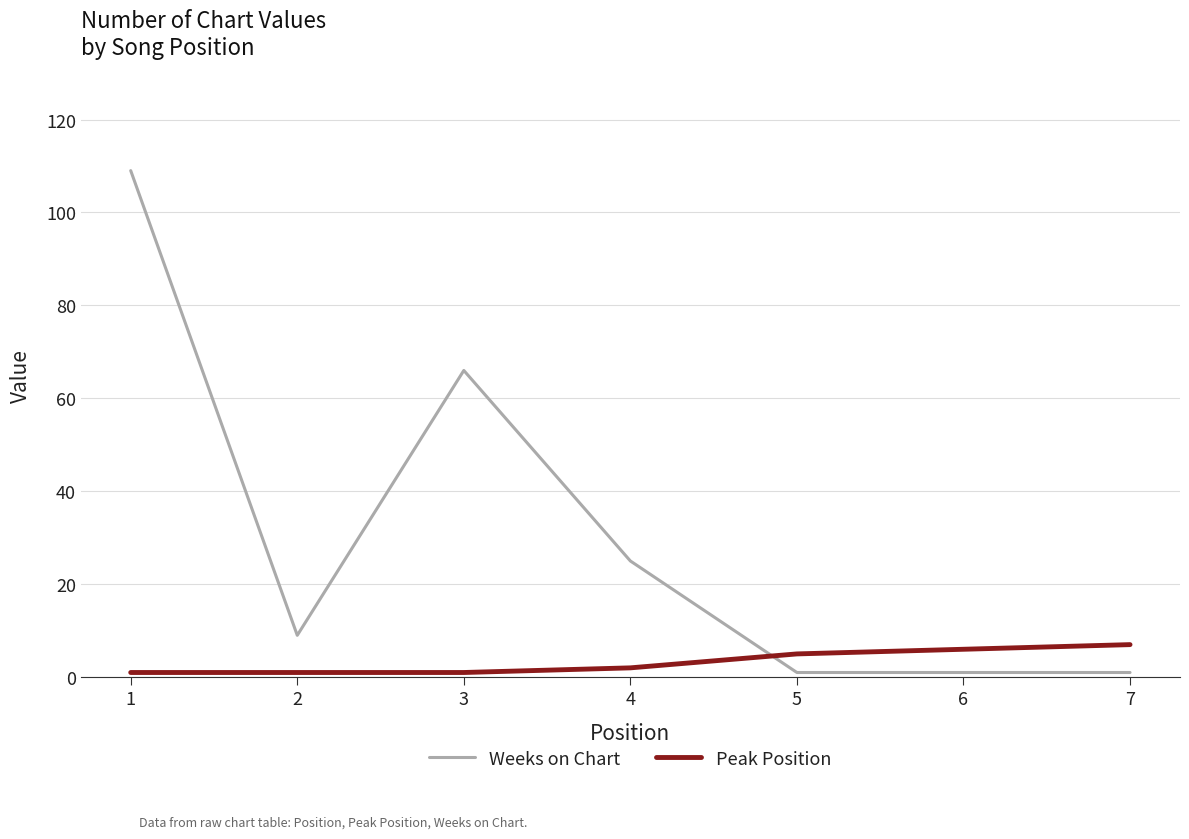

At which category does the chart reach its peak across all series?

1